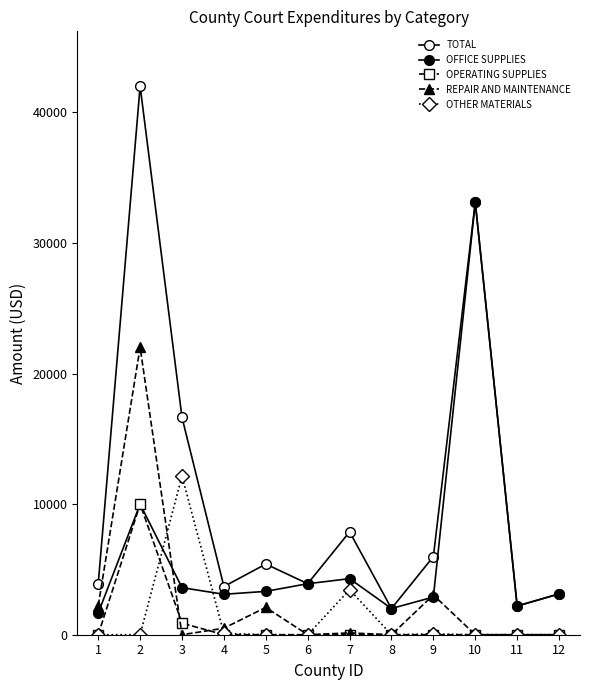

How many lines are shown in the chart?

5